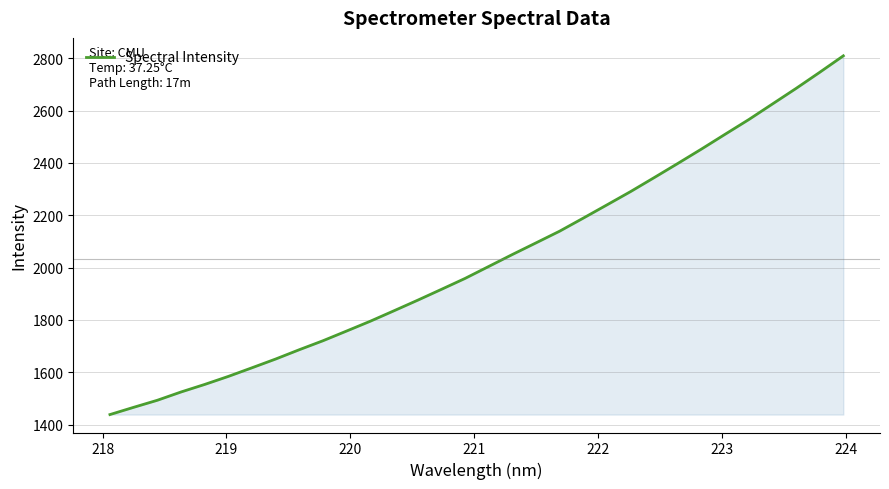

What is the difference between the maximum and minimum values?

1371.0